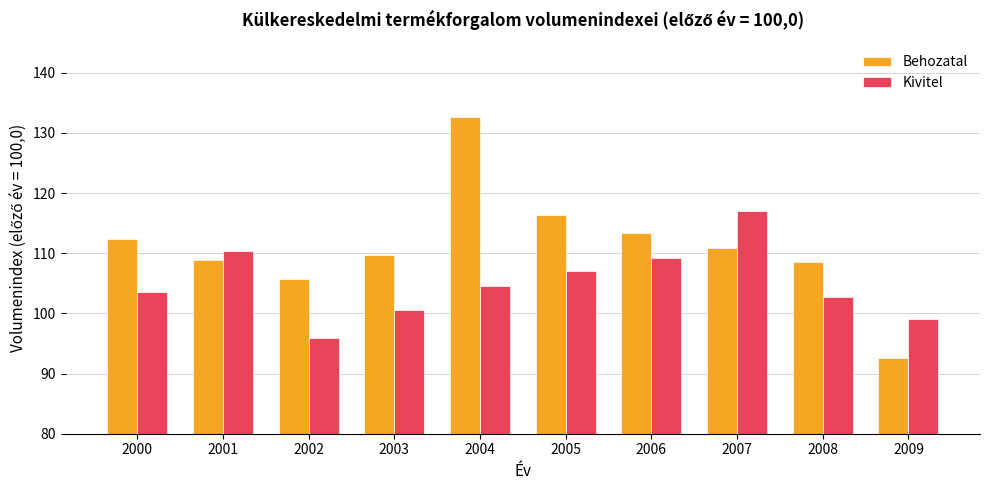

At 2002, list the series in order from largest to smallest.

Behozatal, Kivitel